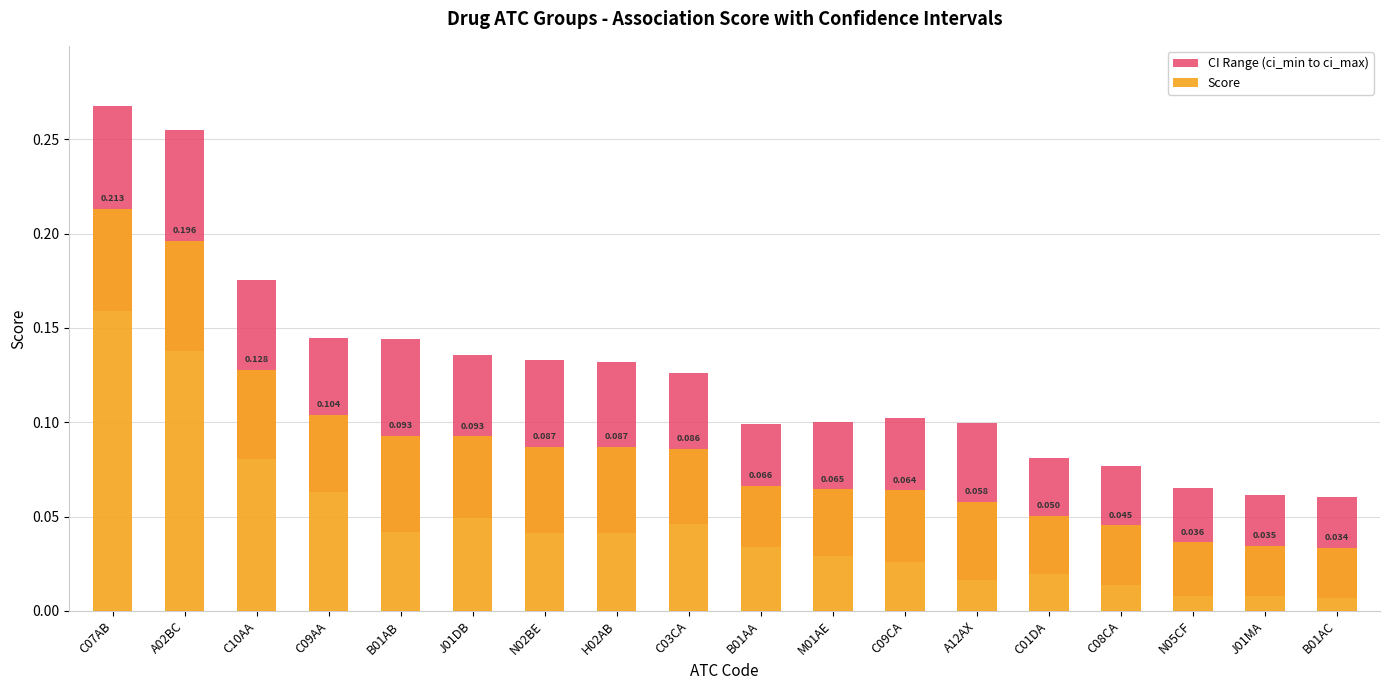

Reading left to right, transcribe all the data shown in this chart.

CI Range (ci_min to ci_max): 0.1	0.1	0.1	0.1	0.1	0.1	0.1	0.1	0.1	0.1	0.1	0.1	0.1	0.1	0.1	0.1	0.1	0.1
Score: 0.2	0.2	0.1	0.1	0.1	0.1	0.1	0.1	0.1	0.1	0.1	0.1	0.1	0.1	0.0	0.0	0.0	0.0